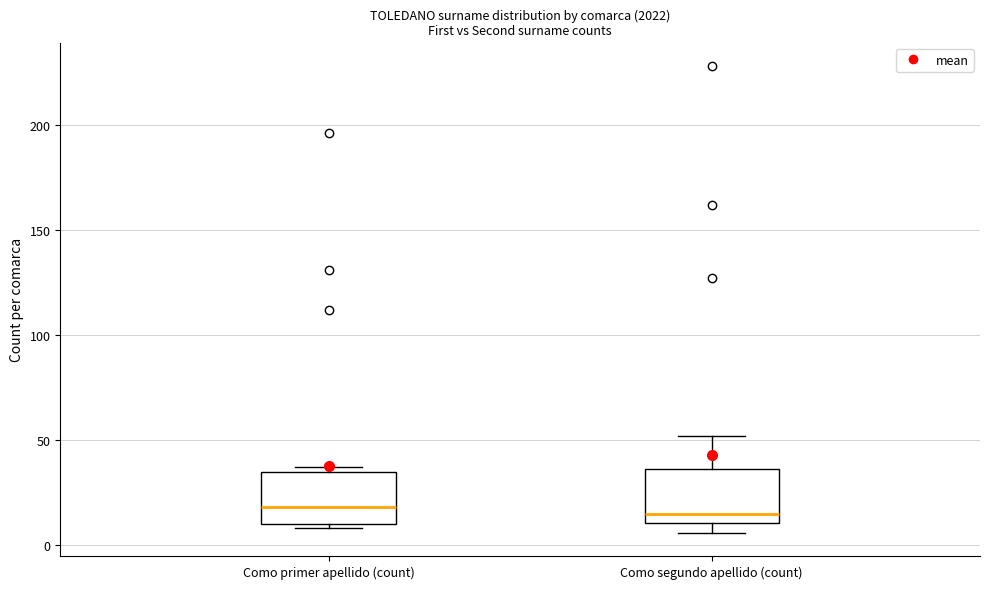

Where is the lower edge of the box for Como primer apellido (count) on the y-axis? The values are not printed on the chart, so give them approximately, as read against the axis.

10